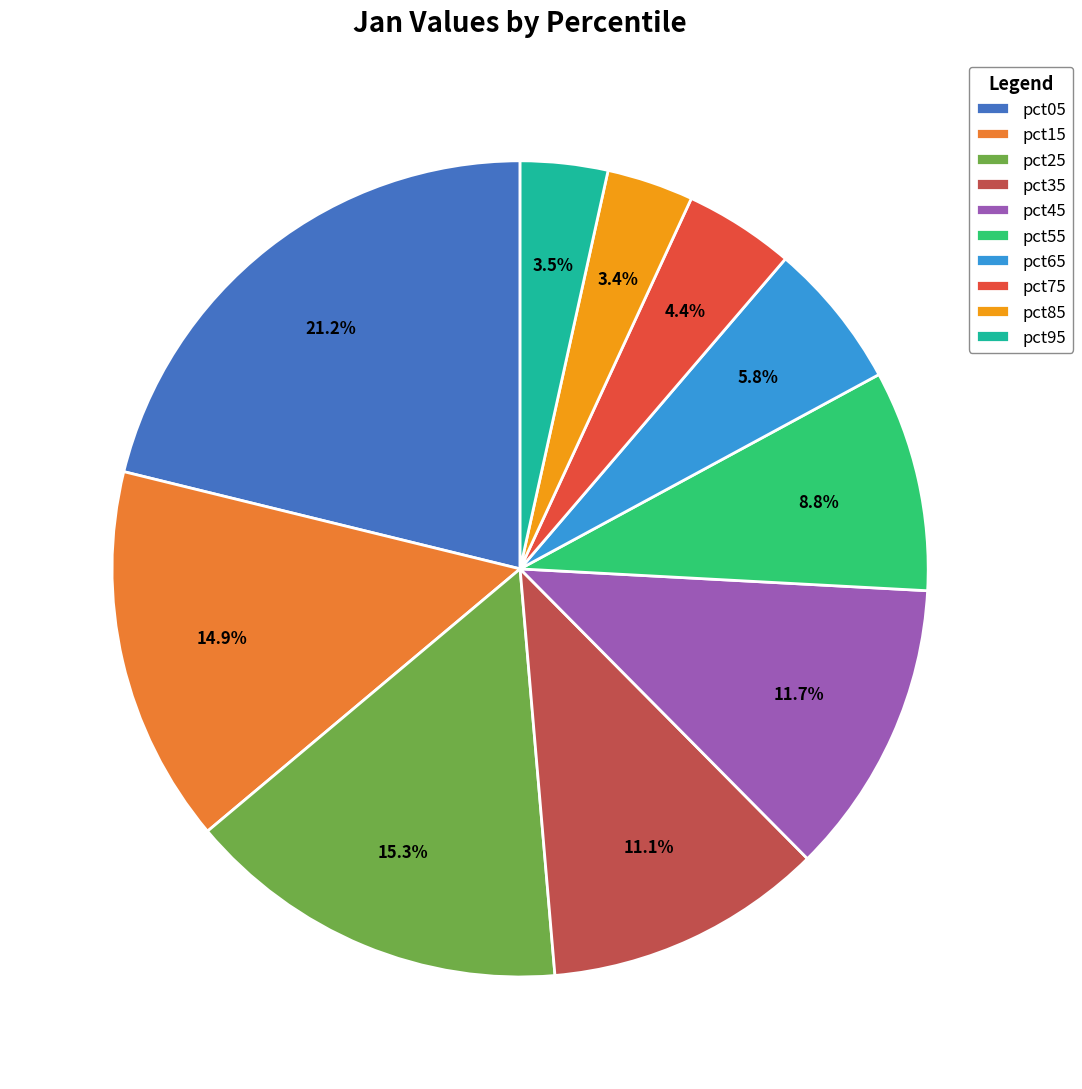

What portion of the pie excludes pct15?

85.1%